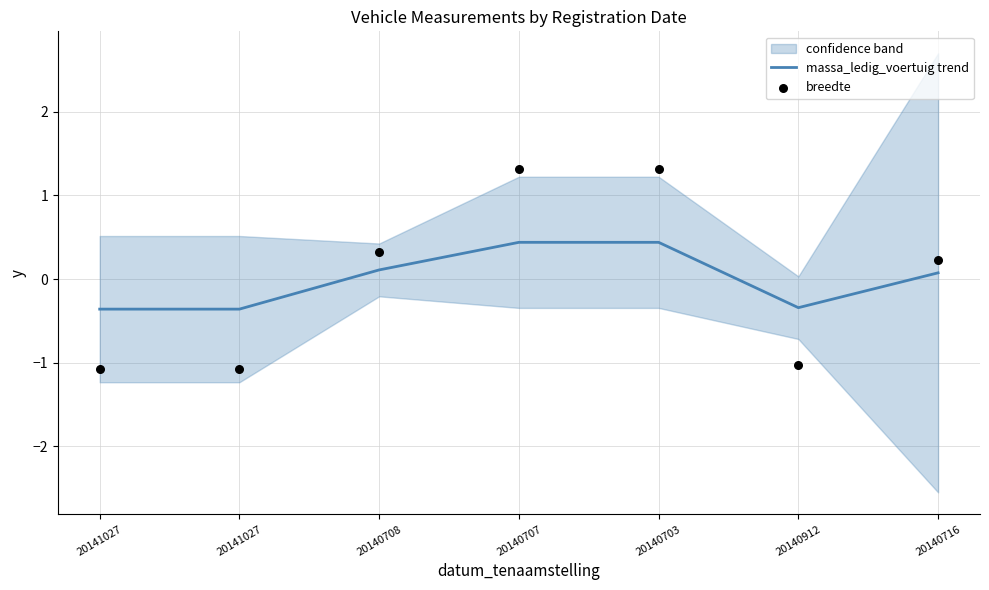

Is the value of massa_ledig_voertuig trend at 20140912 greater than the value of breedte at 20140708?

No